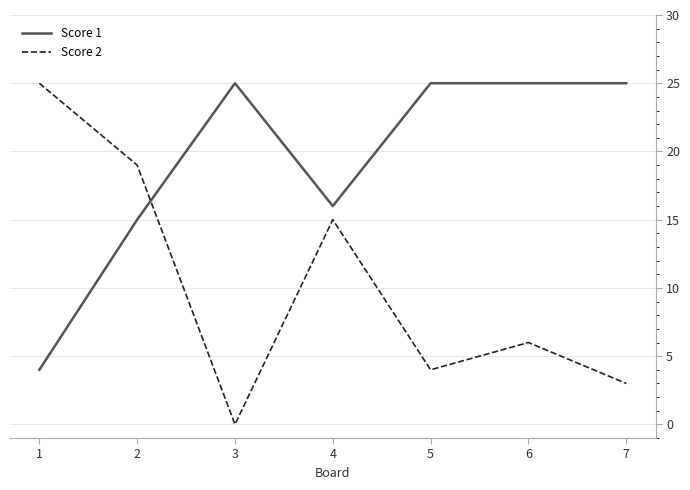

What is the average value of the Score 2 series?

10